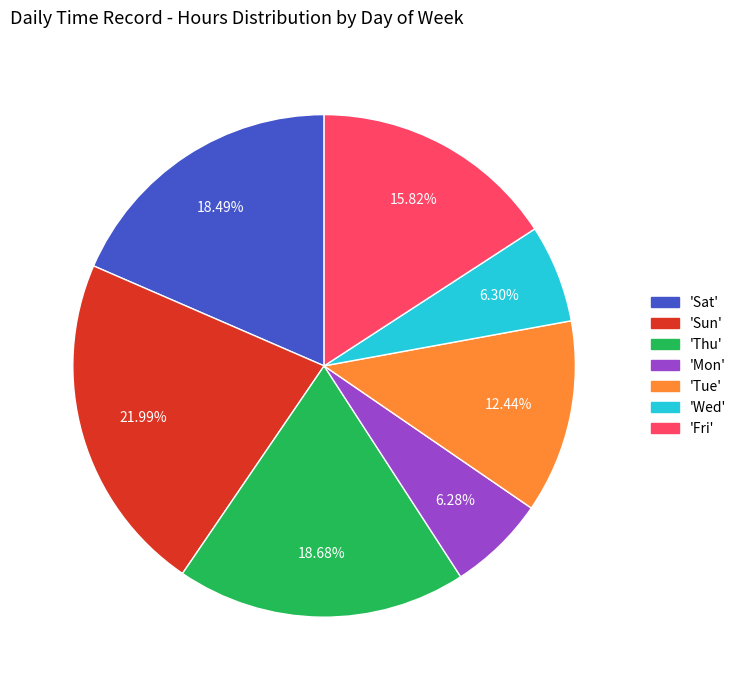

Does any single category account for the majority?

No